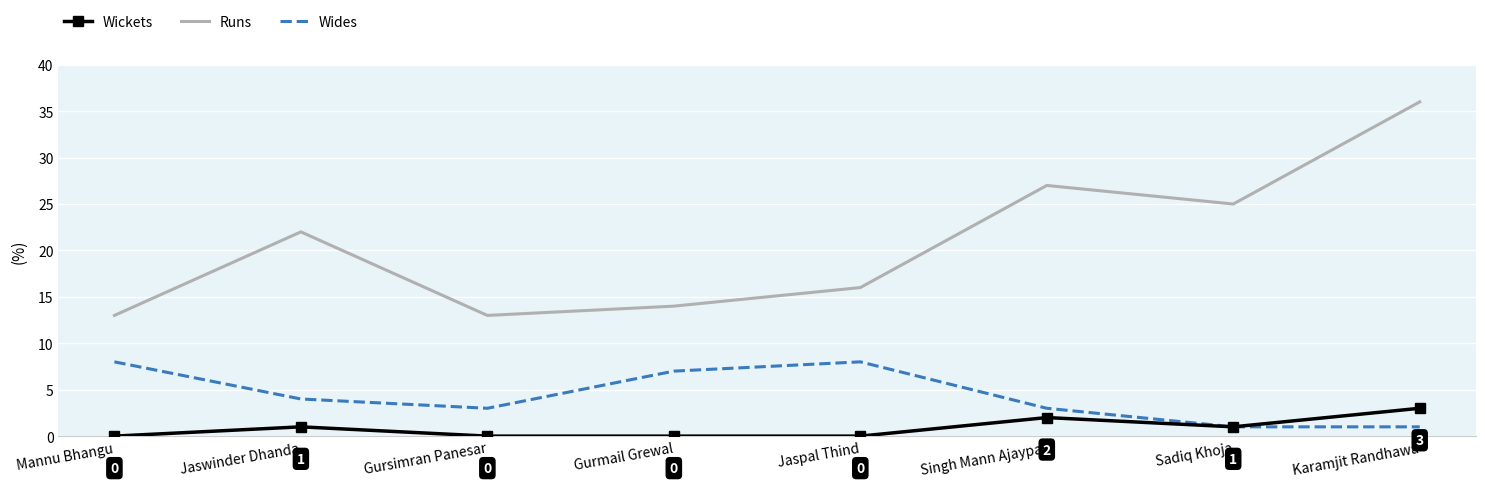

What is the difference between the highest and lowest values at Mannu Bhangu?

13